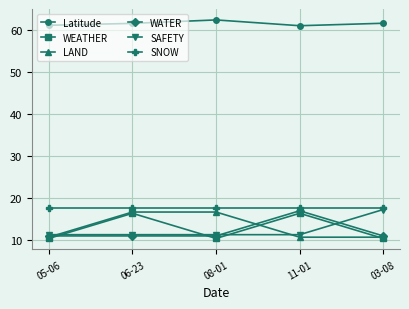

Is this an area chart (filled region under the line)?

No